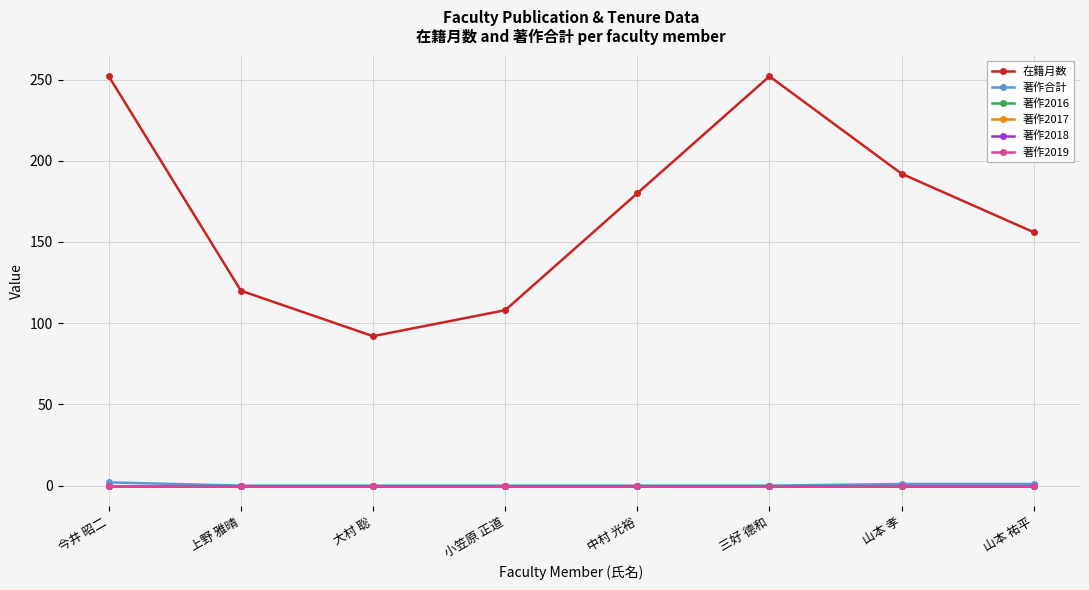

True or false: 著作2017 and 著作2019 cross at least once.

False